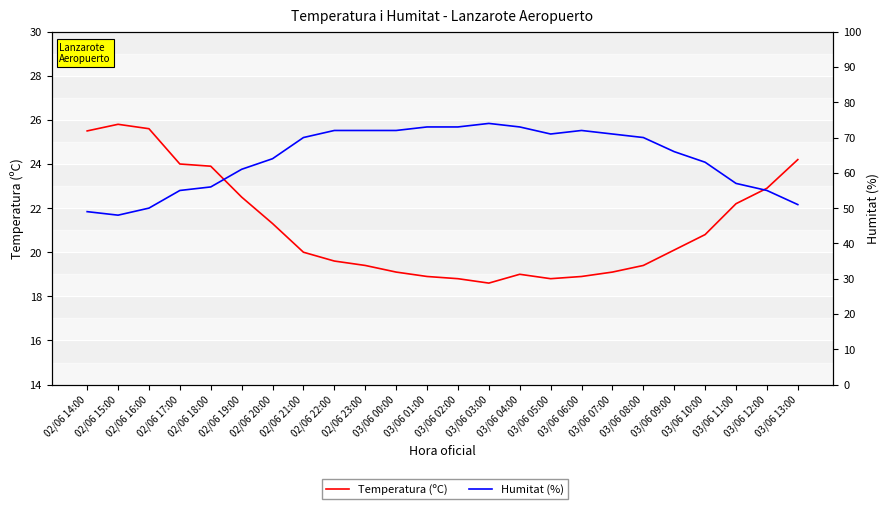

Where does the Humitat (%) series first go above 70?

02/06 22:00